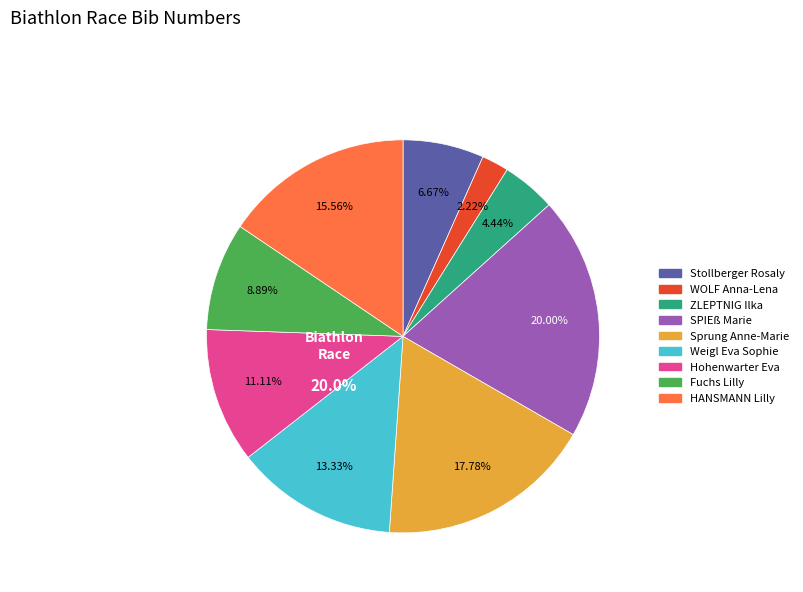

Do Fuchs Lilly and Hohenwarter Eva together represent more than half of the pie?

No